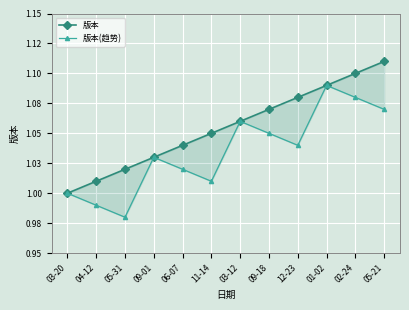

What is the minimum value shown in the chart?

1.0